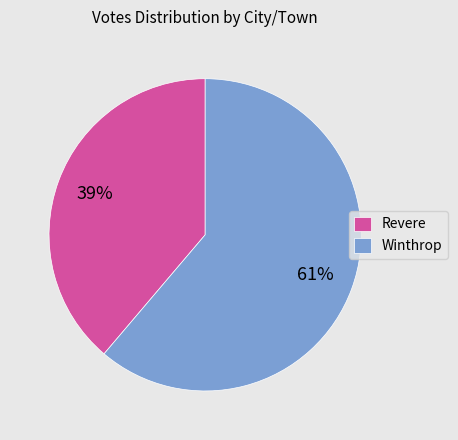

The Revere slice represents 39% of the pie. True or false?

True